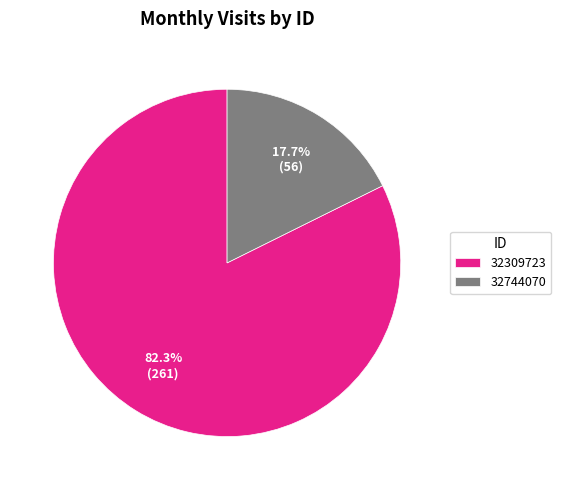

The 32744070 slice represents 8% of the pie. True or false?

False